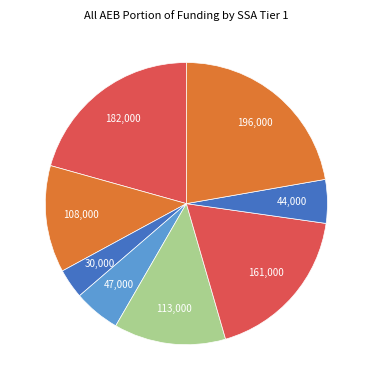

Count the number of slices in the pie.

8